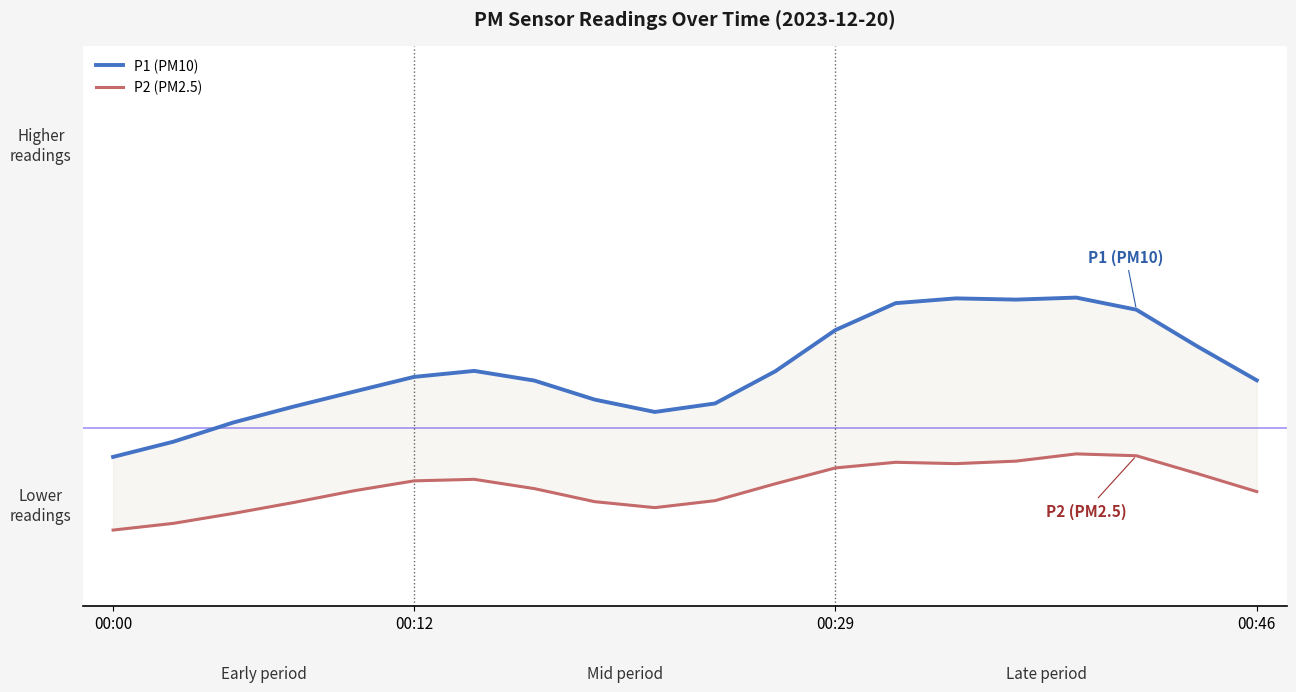

What is the difference between the highest and lowest values at 11?

2.8